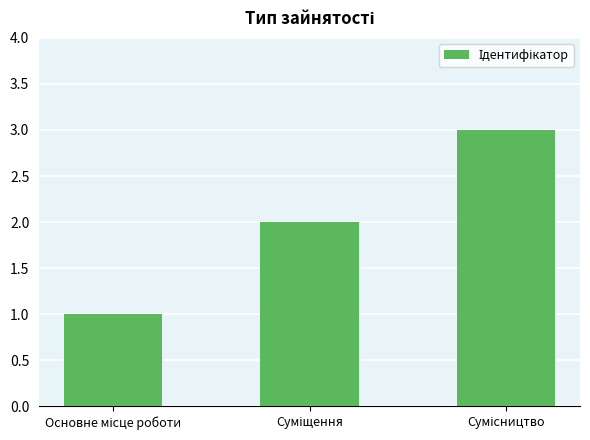

Reading left to right, transcribe all the data shown in this chart.

1	2	3